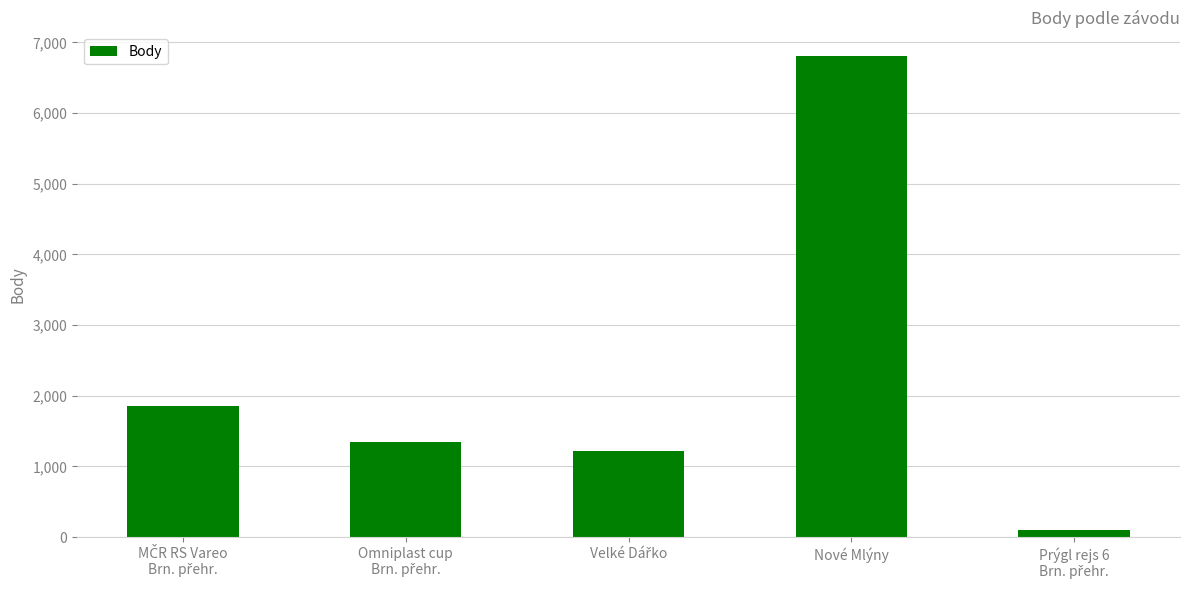

What is the maximum value shown in the chart?

6800